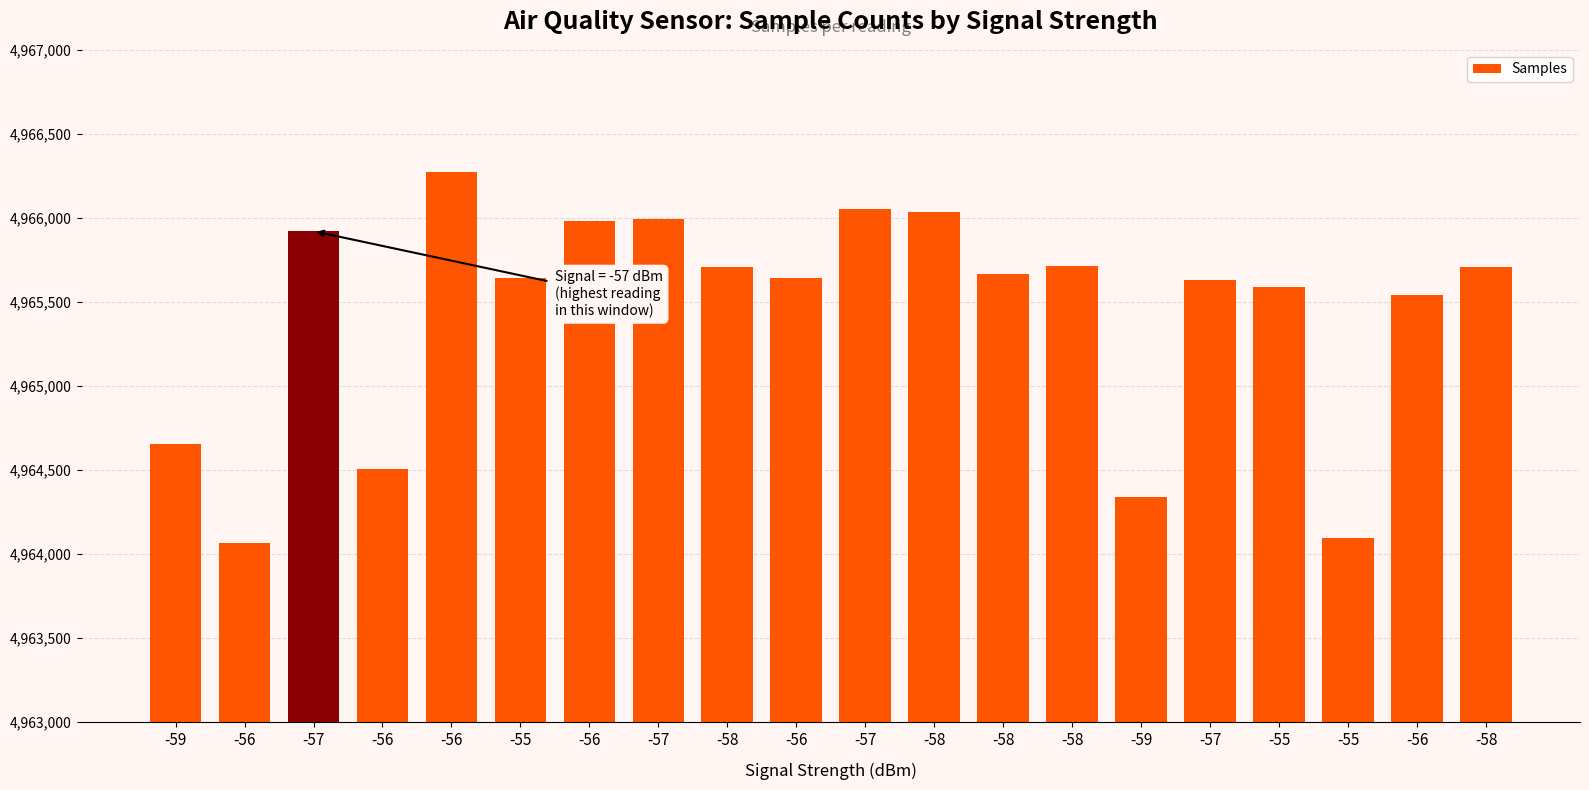

Count the number of data series in this chart.

1